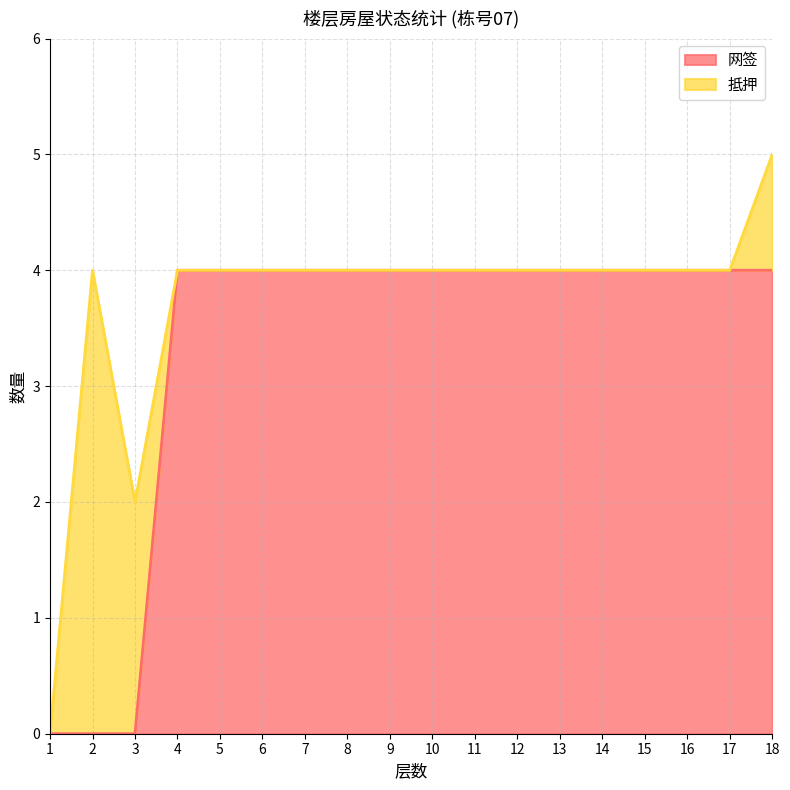

Which category has the lowest value across all series?

1